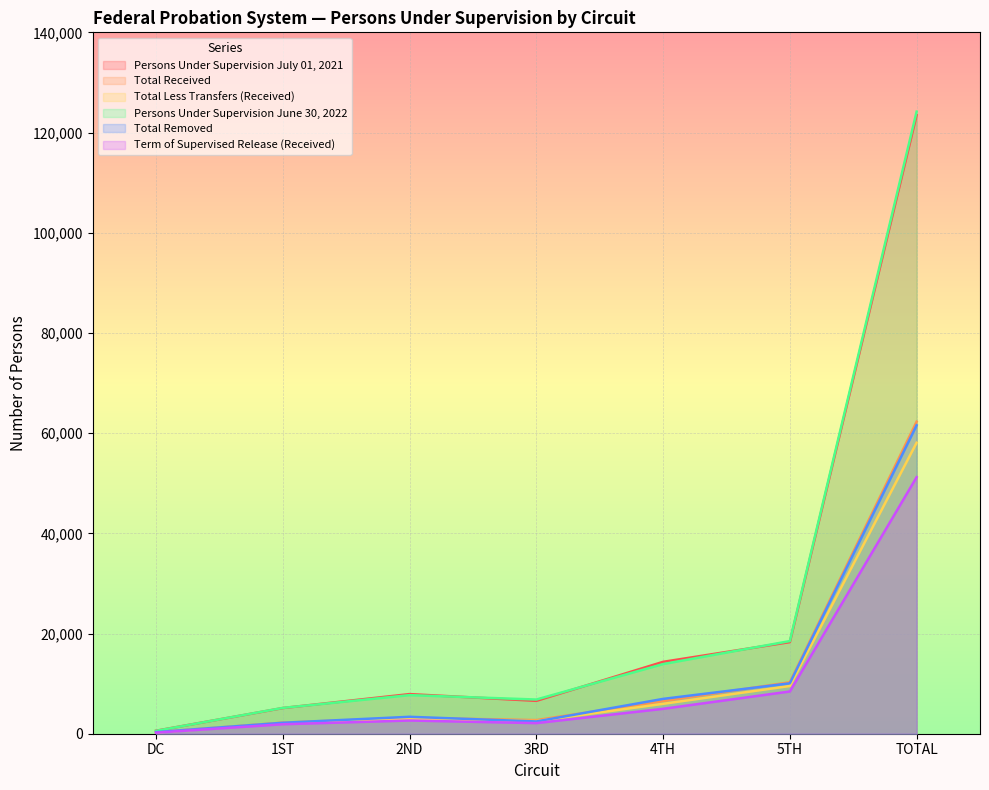

What is the average value of the Term of Supervised Release (Received) series?

10209